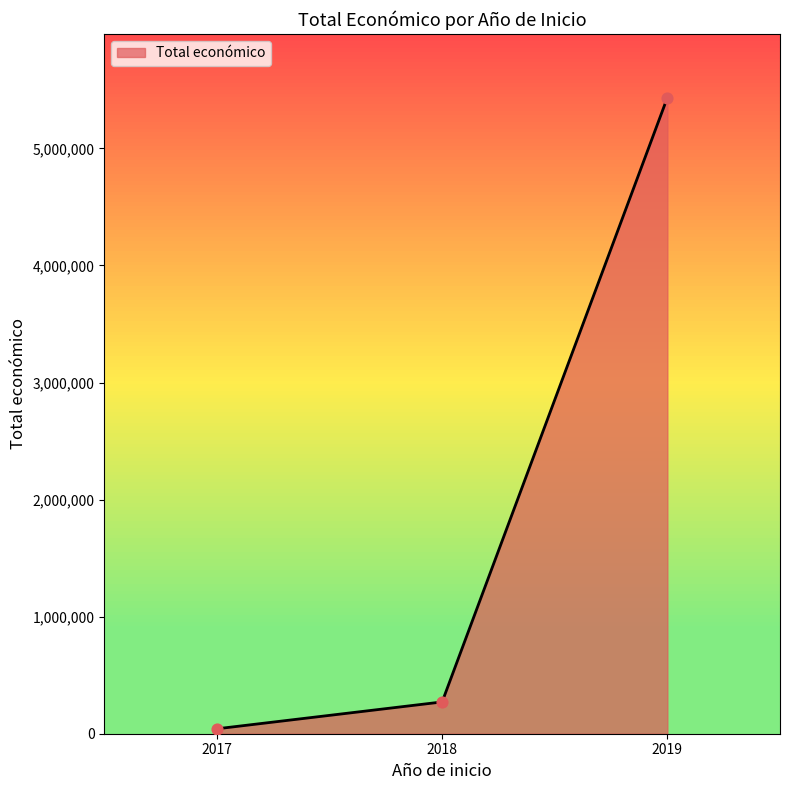

What is the change in value from 2018 to 2019?

+5162000